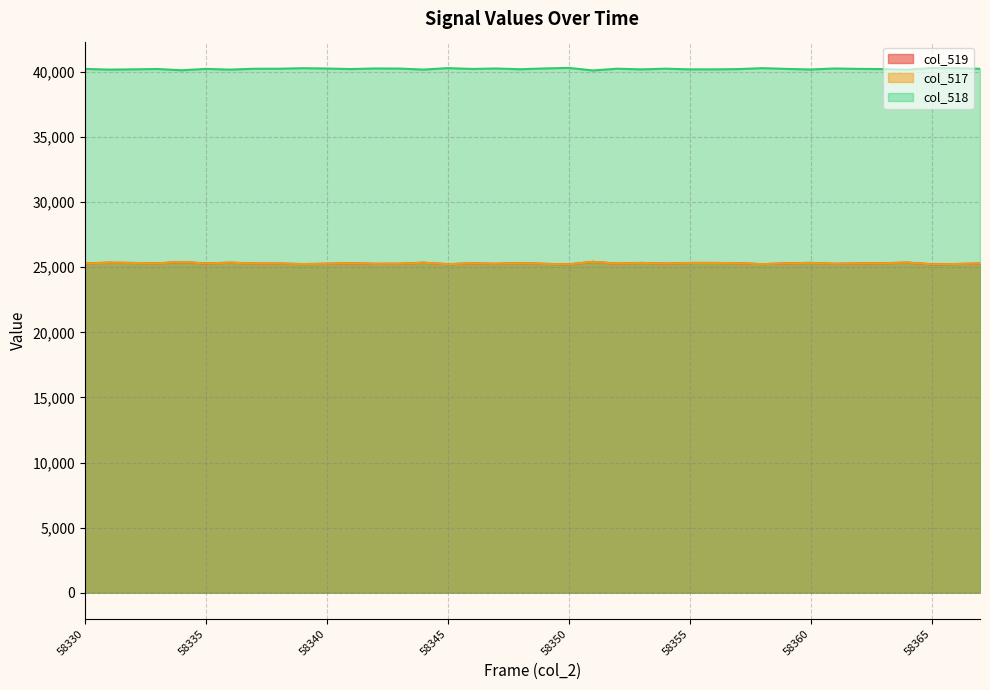

Which series has the largest total across all categories?

col_518